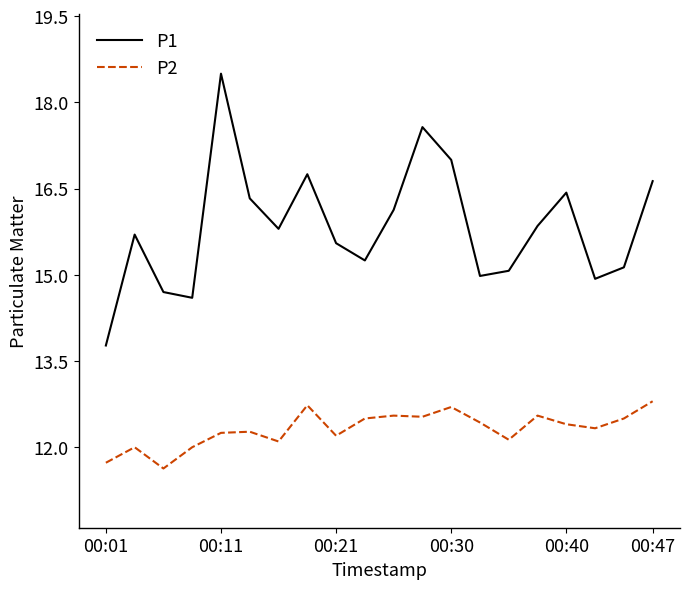

True or false: P2 and P1 intersect in this chart.

False